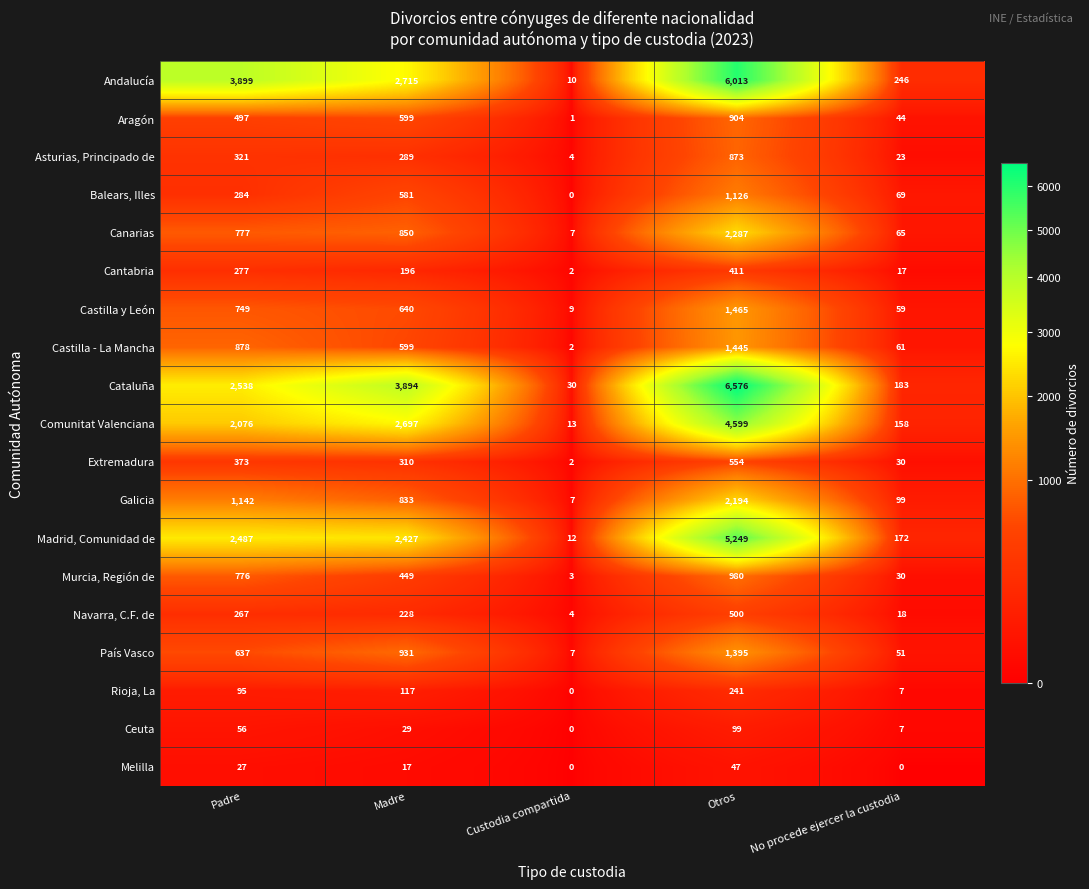

What is the average value of the Cataluña series?

2644